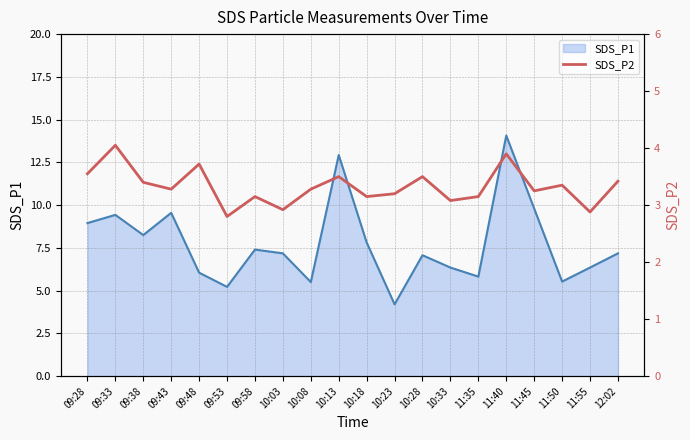

What is the sum of the SDS_P1 line values at 11:55 and 09:43?

15.9